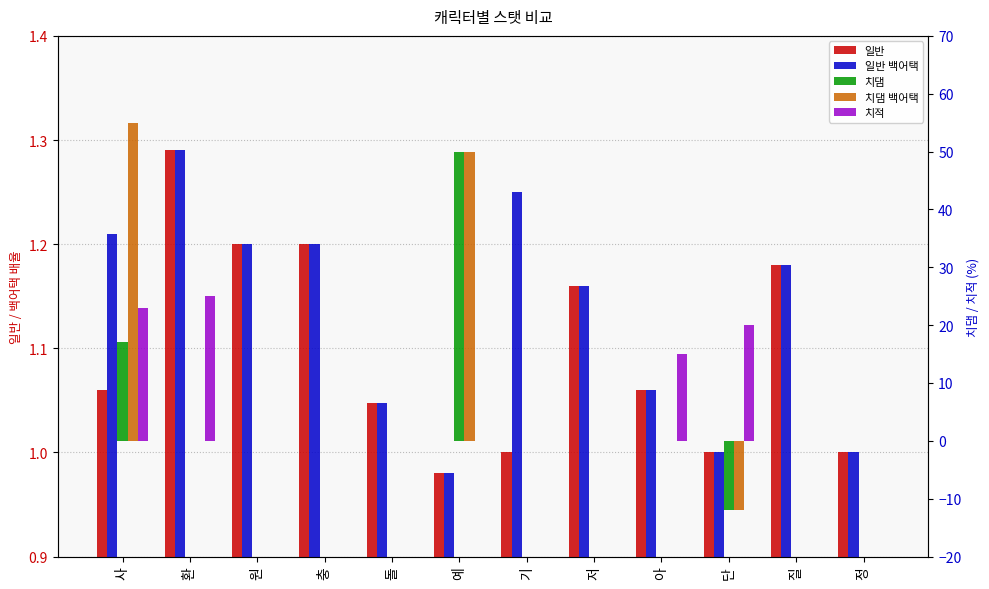

How many data points does each series have?

12